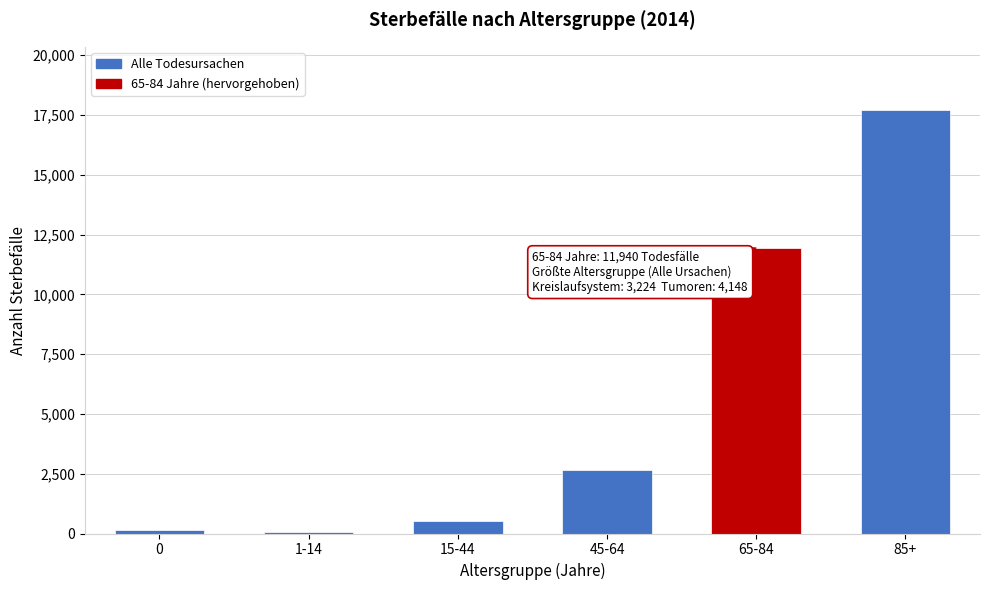

Reading left to right, what are all the values shown in this chart?

0=138	1-14=48	15-44=502	45-64=2662	65-84=11940	85+=17698